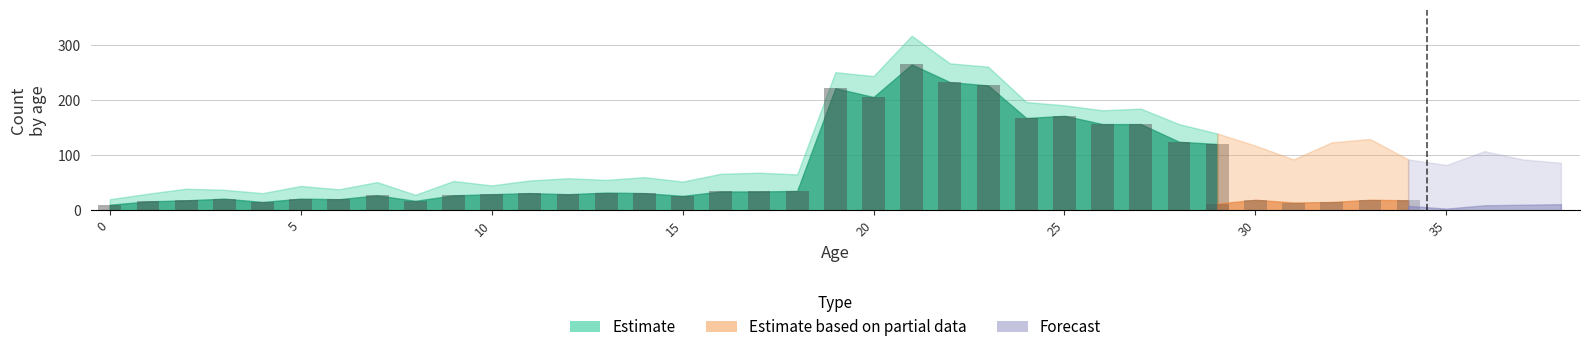

What is the greatest value displayed?

316